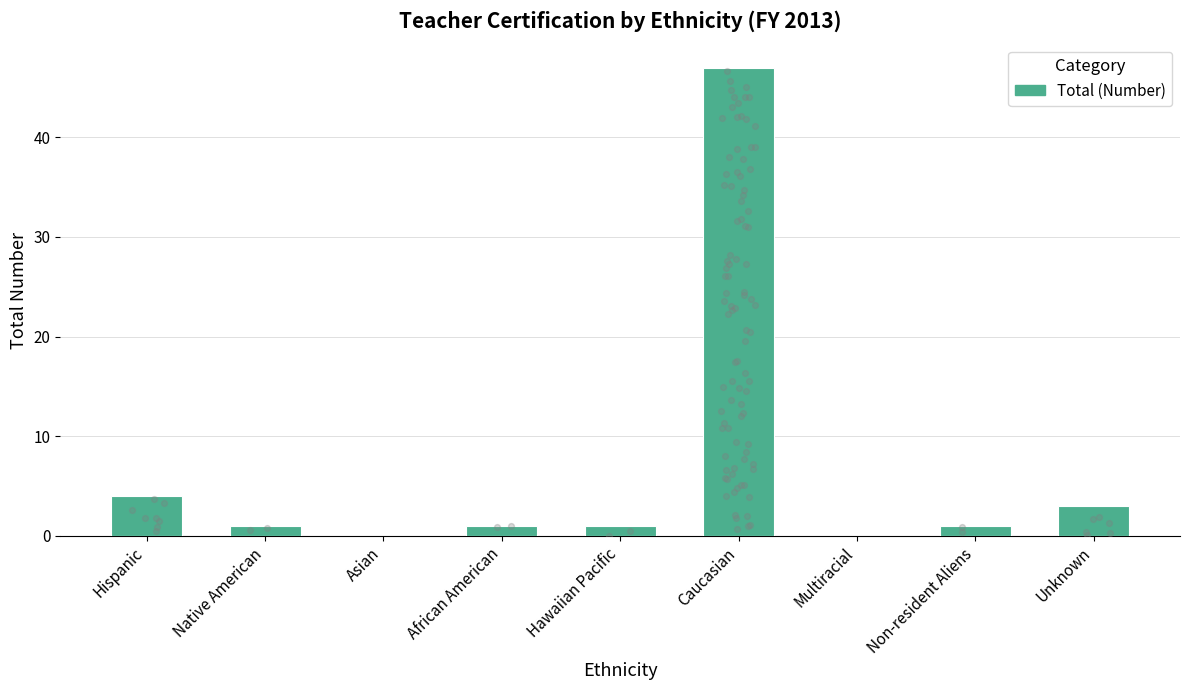

Which has a higher value, Non-resident Aliens or Hawaiian Pacific?

Non-resident Aliens